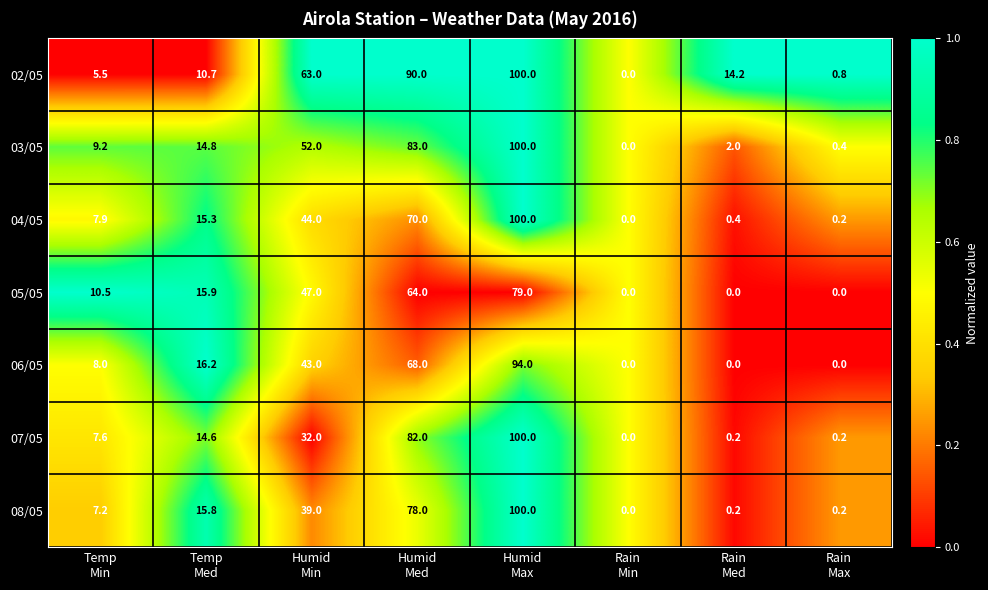

What is the difference between the maximum and minimum values in the 06/05 series?

94.0